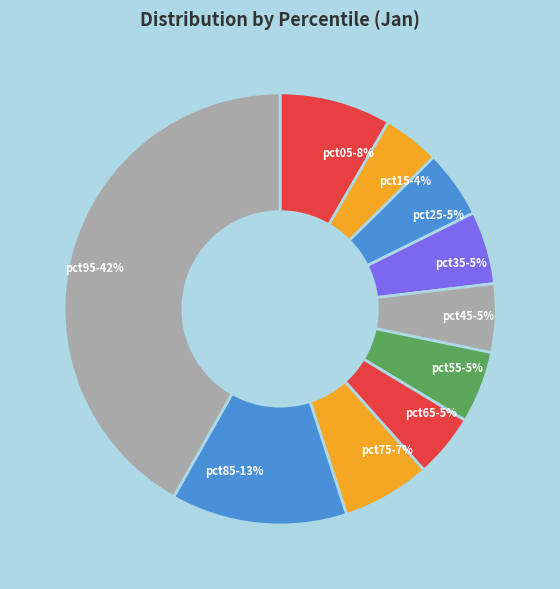

Which category has the smallest portion of the pie?

pct15